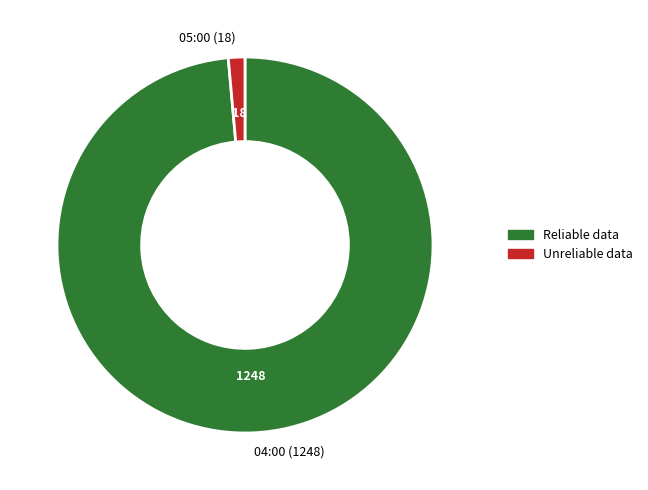

The 05:00 (18) slice represents 1% of the pie. True or false?

True